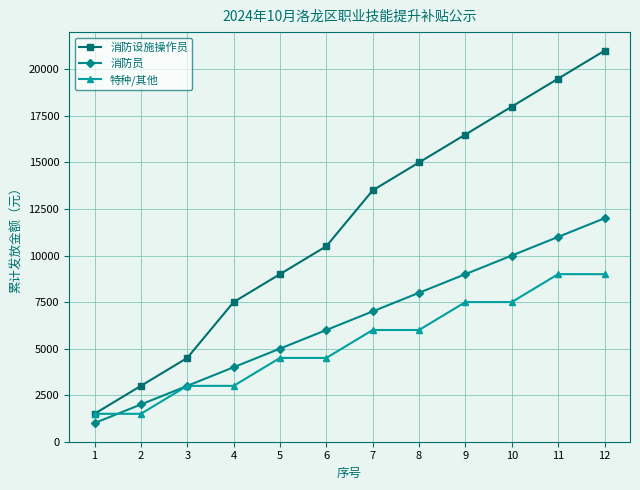

What is the minimum value shown in the chart?

1000